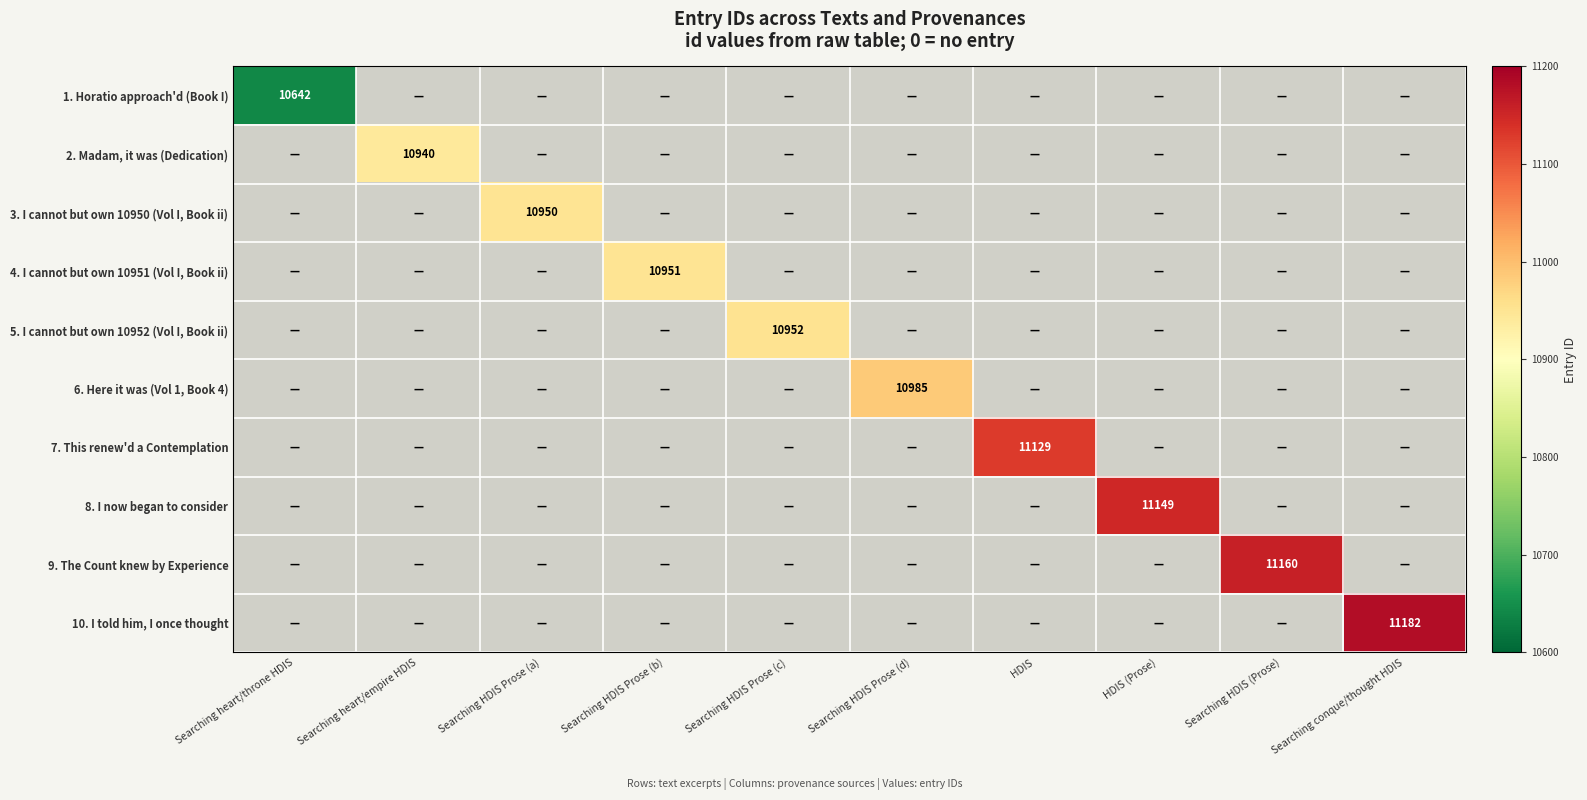

True or false: 1. Horatio approach'd (Book I) has a value of 18138 at Searching heart/throne HDIS.

False